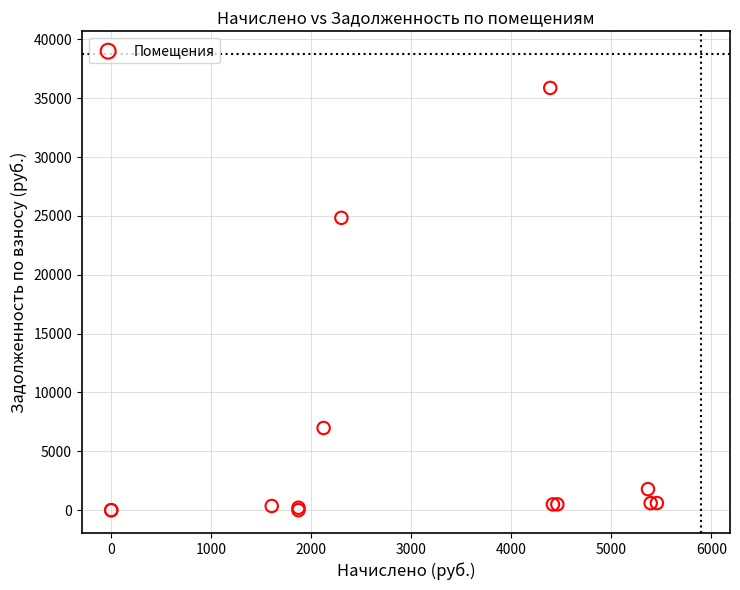

What Y value in the scatter plot is closest to 17936?

24836.9